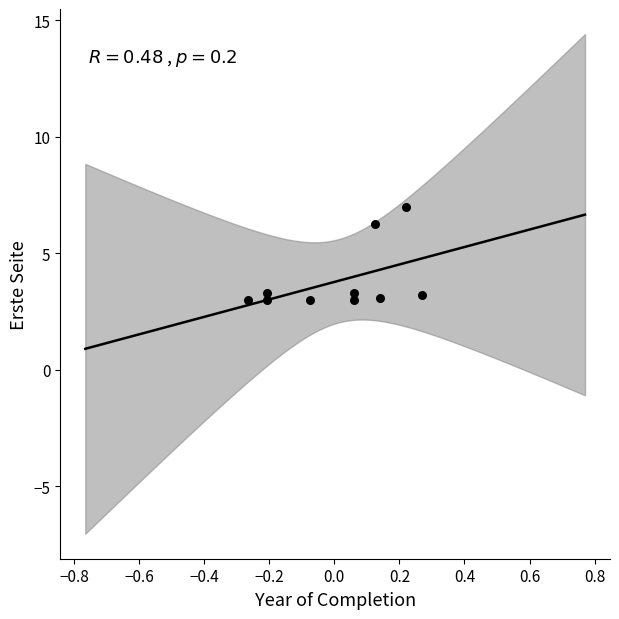

What Y value in the scatter plot is closest to 5?

6.2